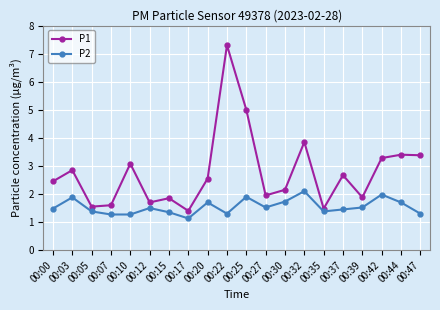

What is the maximum value shown in the chart?

7.3